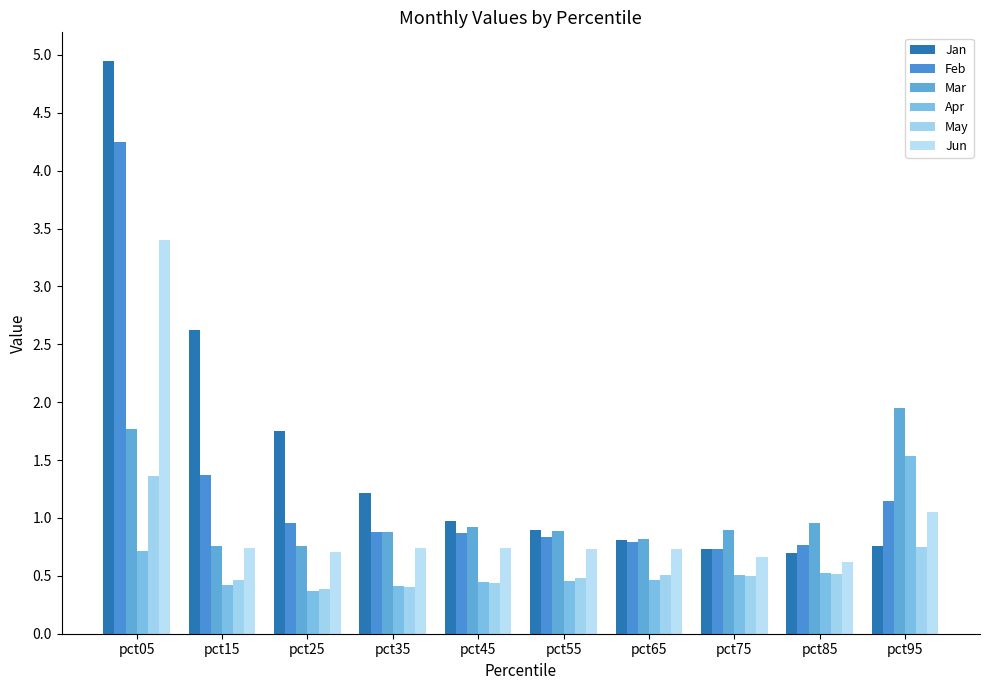

How many groups of bars are there?

10